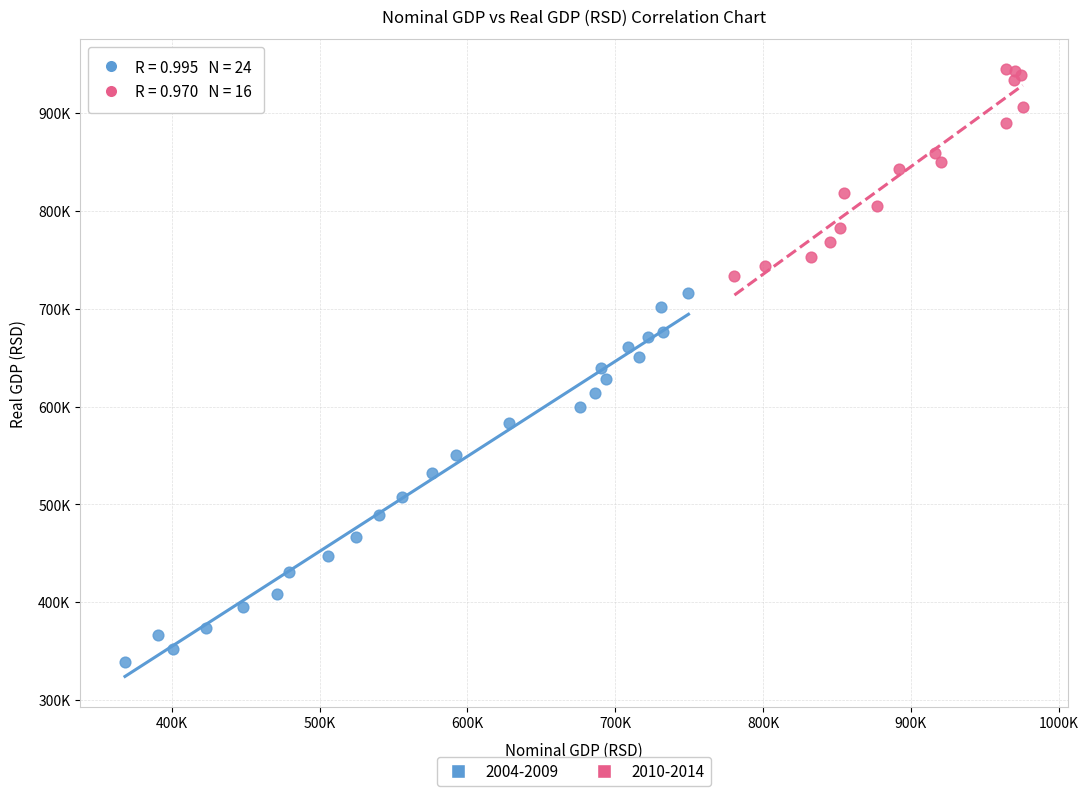

What are all the series names shown in the legend?

2004-2009, 2010-2014